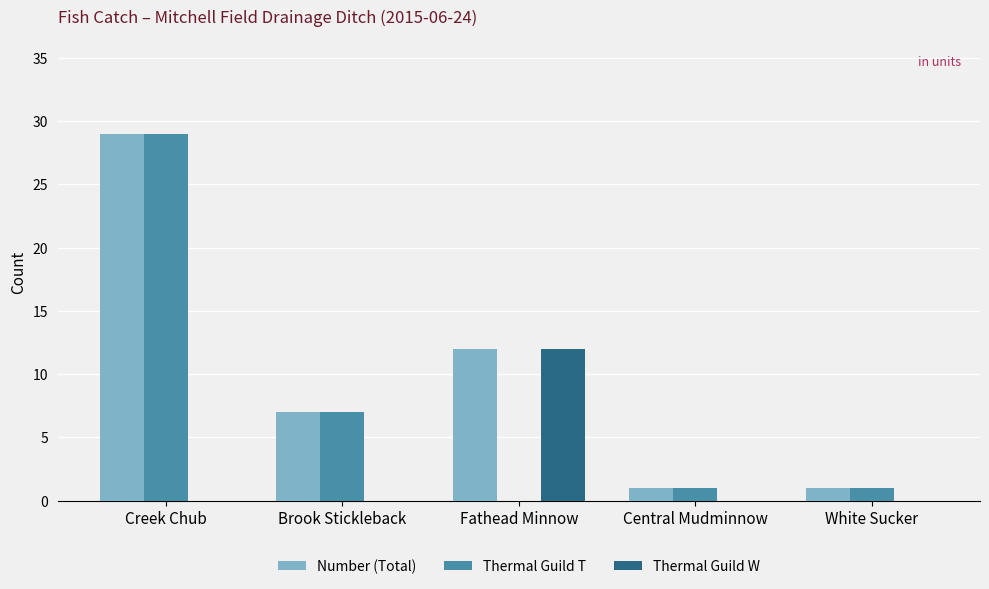

What is the sum of all Thermal Guild T values?

38